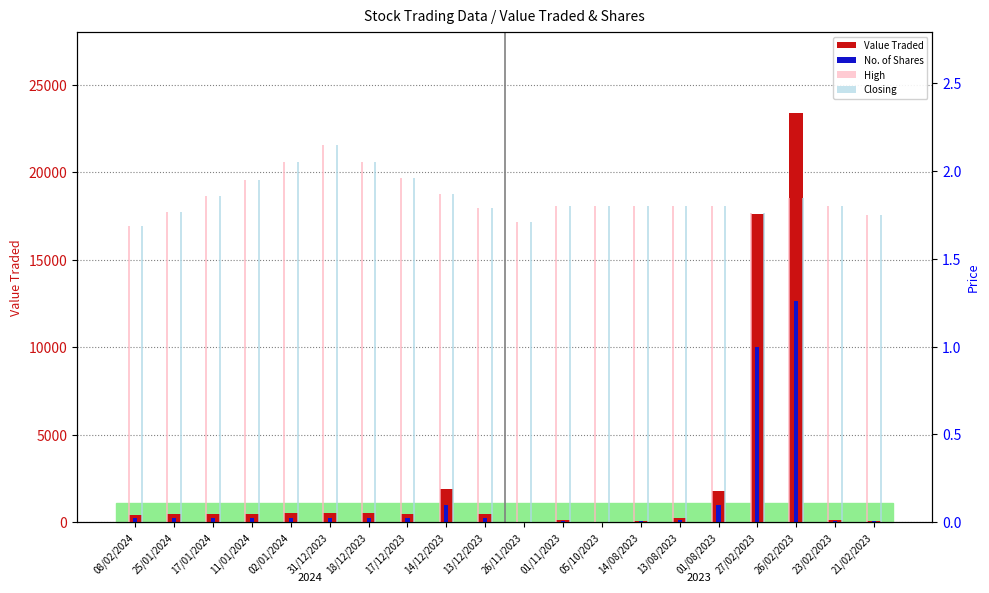

Which series has the widest spread of values?

Value Traded